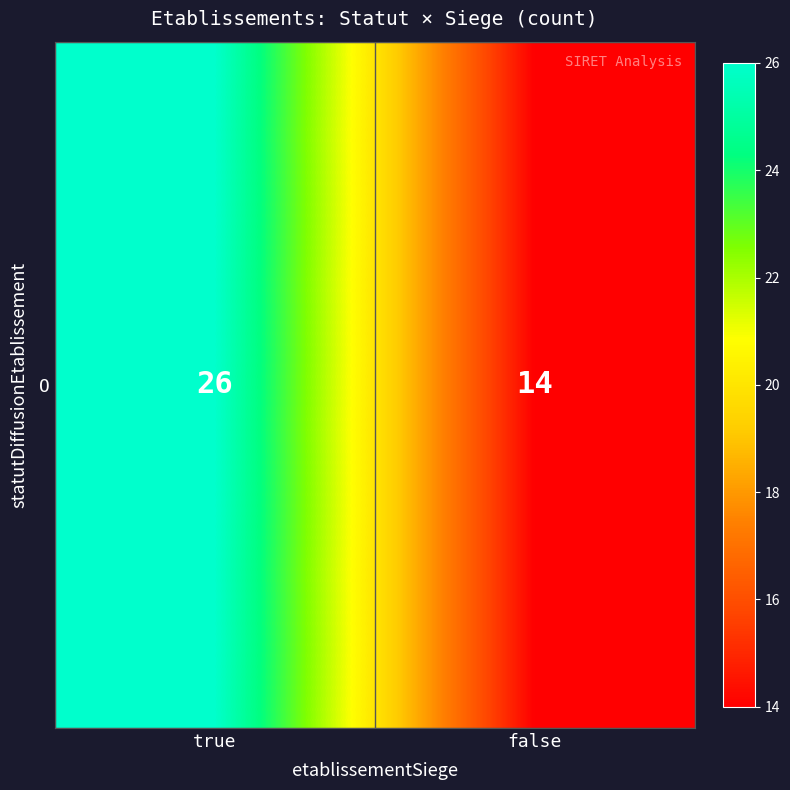

Which category has the highest value across all series?

true